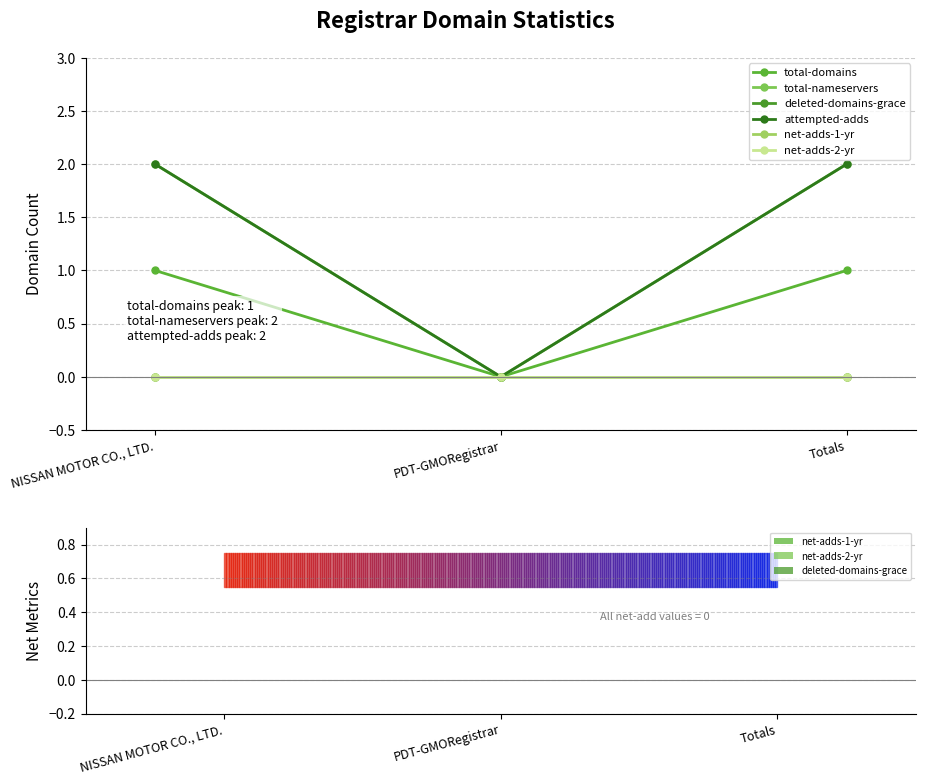

What are all the series names shown in the legend?

total-domains, total-nameservers, deleted-domains-grace, attempted-adds, net-adds-1-yr, net-adds-2-yr